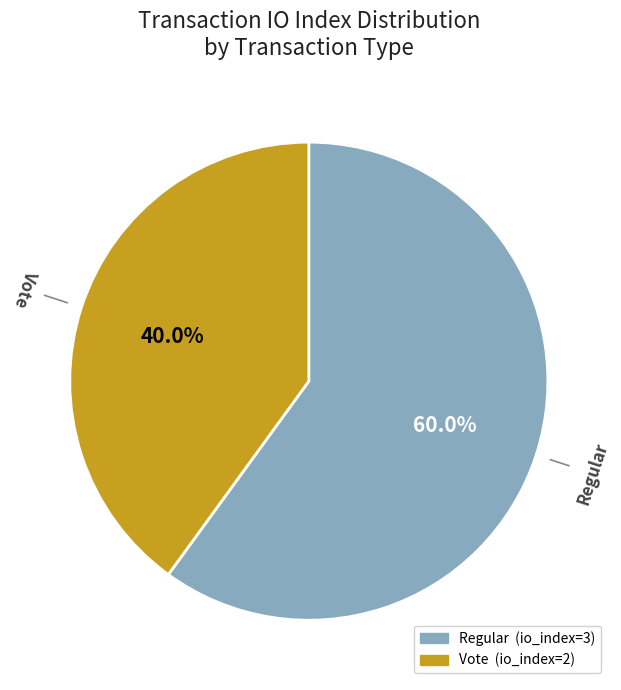

Which slice is the smallest?

Vote (io_index=2)